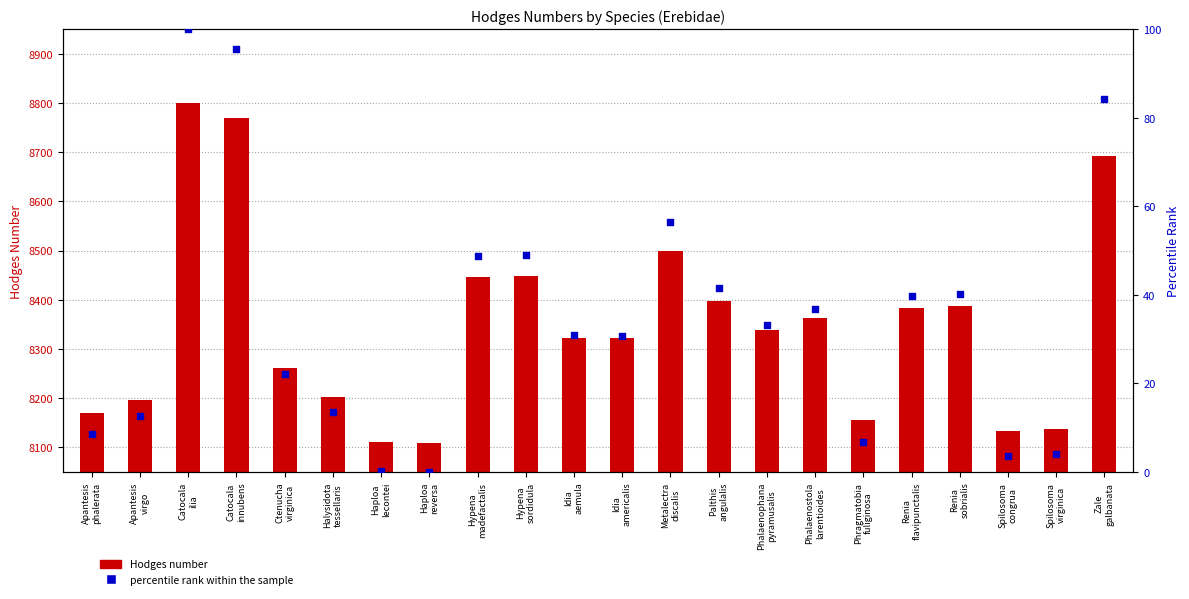

At which category is the sum across all series the highest?

Catocala
ilia